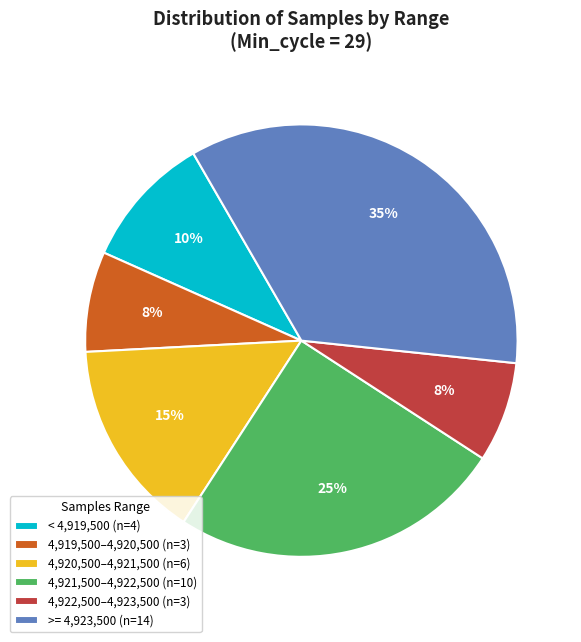

What percentage is the >= 4,923,500 (n=14) slice, to the nearest percent?

35%